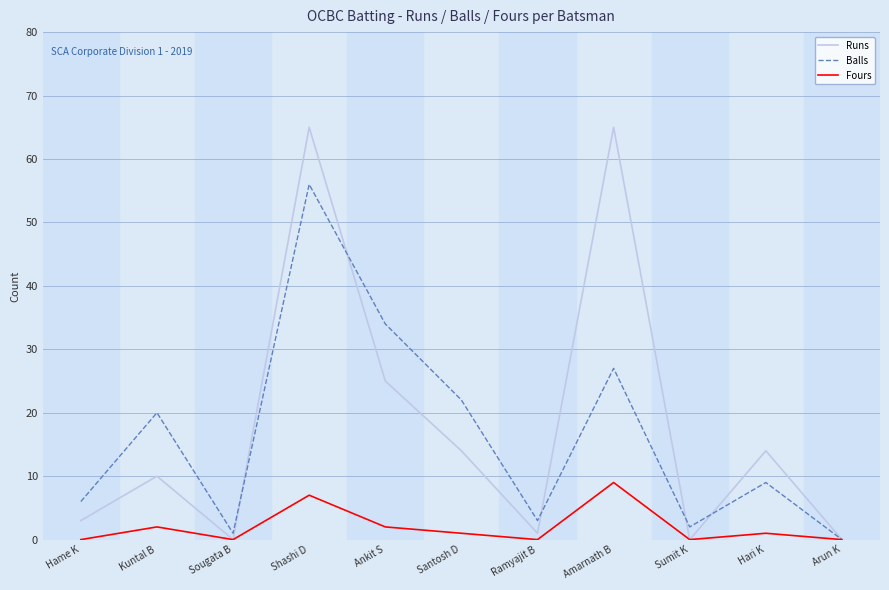

What is the difference between the second highest and second lowest values in the Balls series?

33